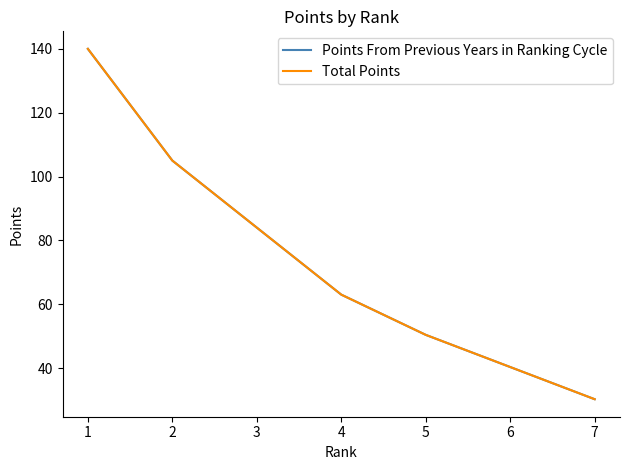

True or false: Total Points and Points From Previous Years in Ranking Cycle cross at least once.

False